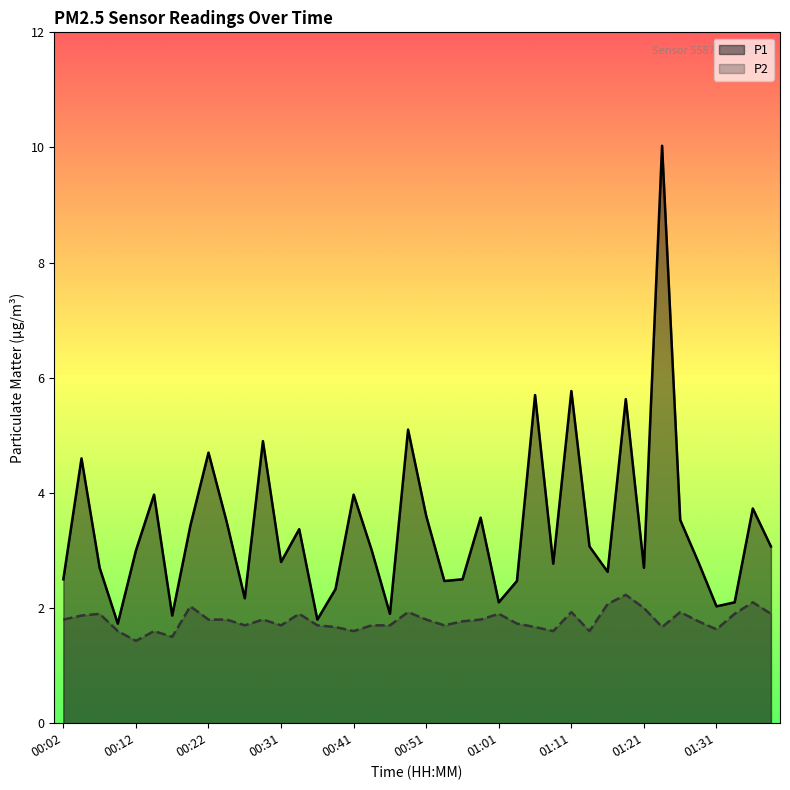

How many data points in P1 are above 3?

19